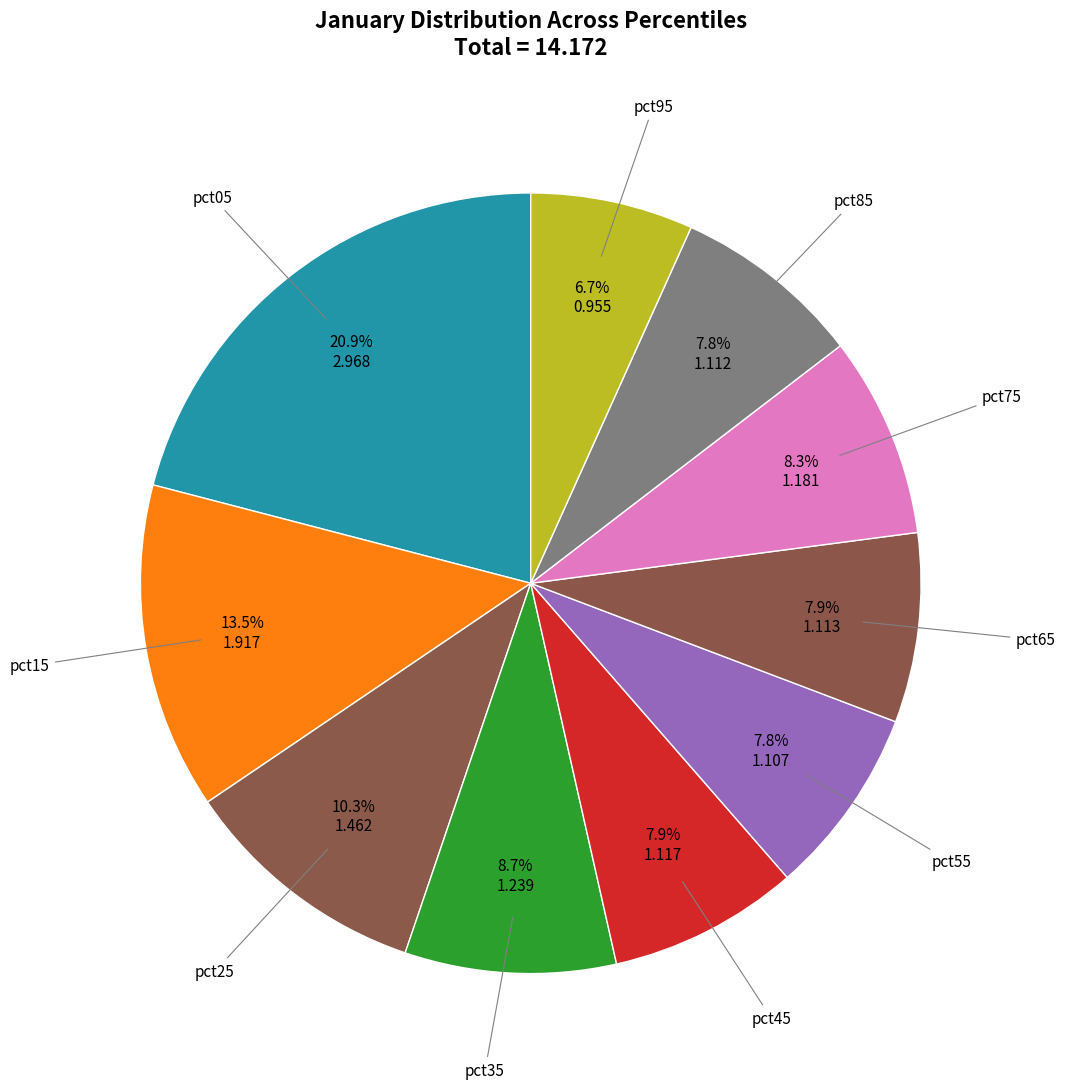

Does any single category account for the majority?

No